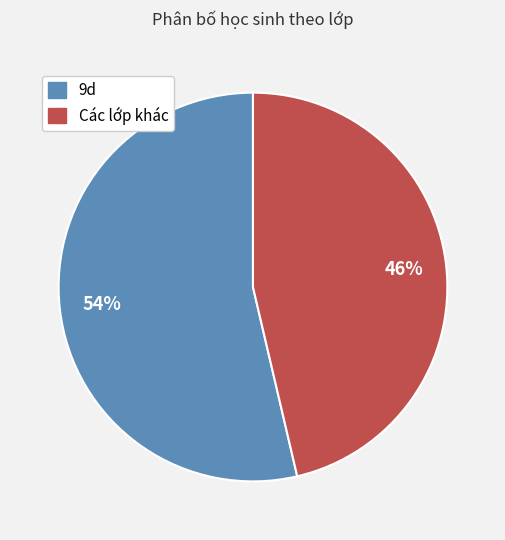

Is there any slice that represents more than half of the pie?

Yes